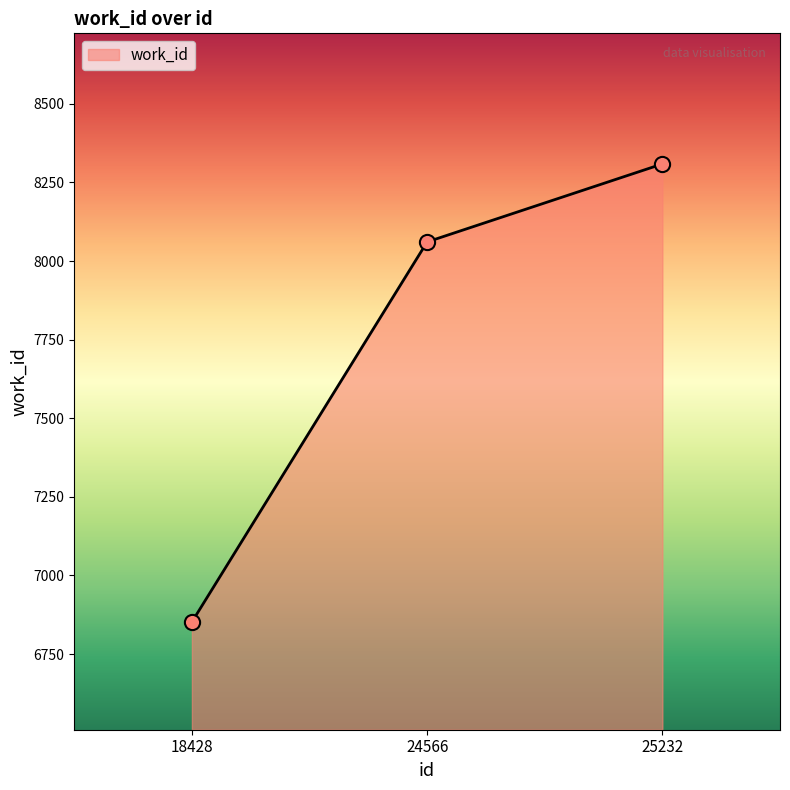

Which has a higher value, 25232 or 18428?

25232